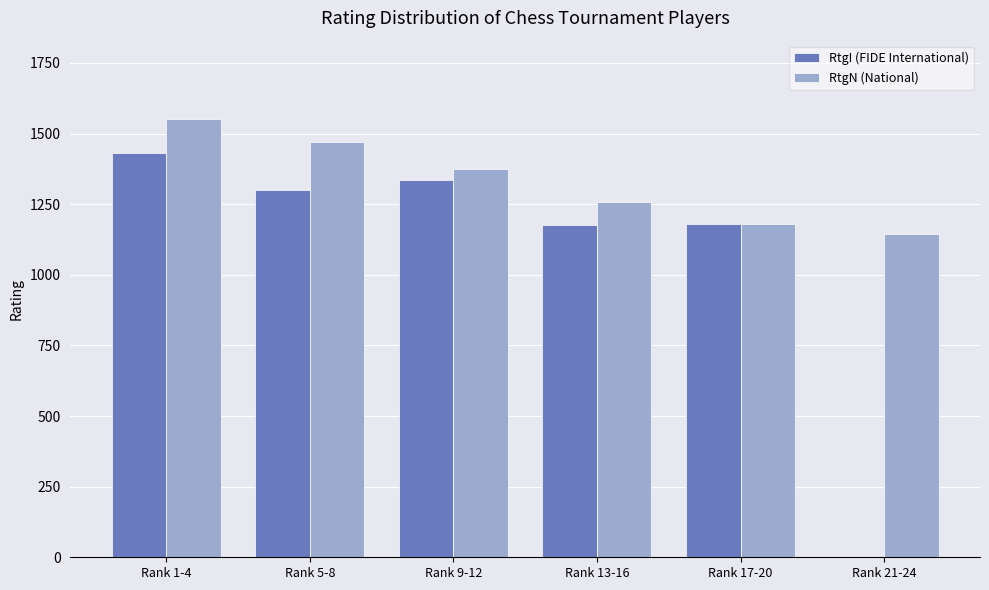

What is the average value of the RtgN (National) series?

1329